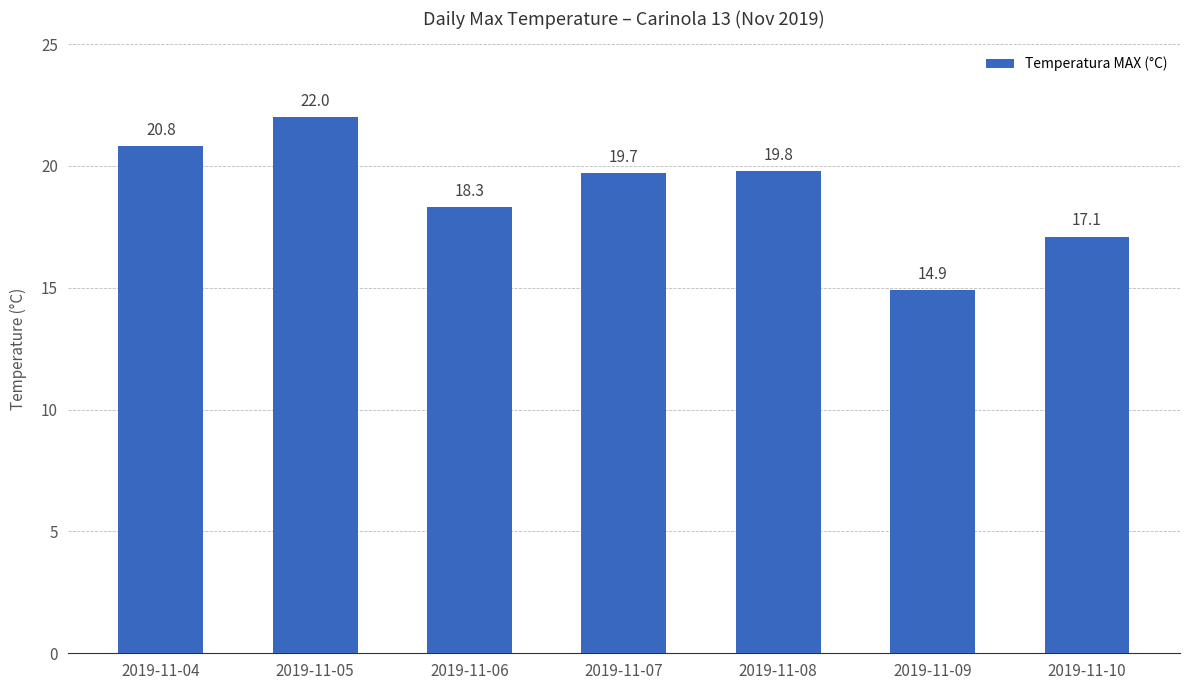

Is it true that the value at 2019-11-05 is 22.0?

True